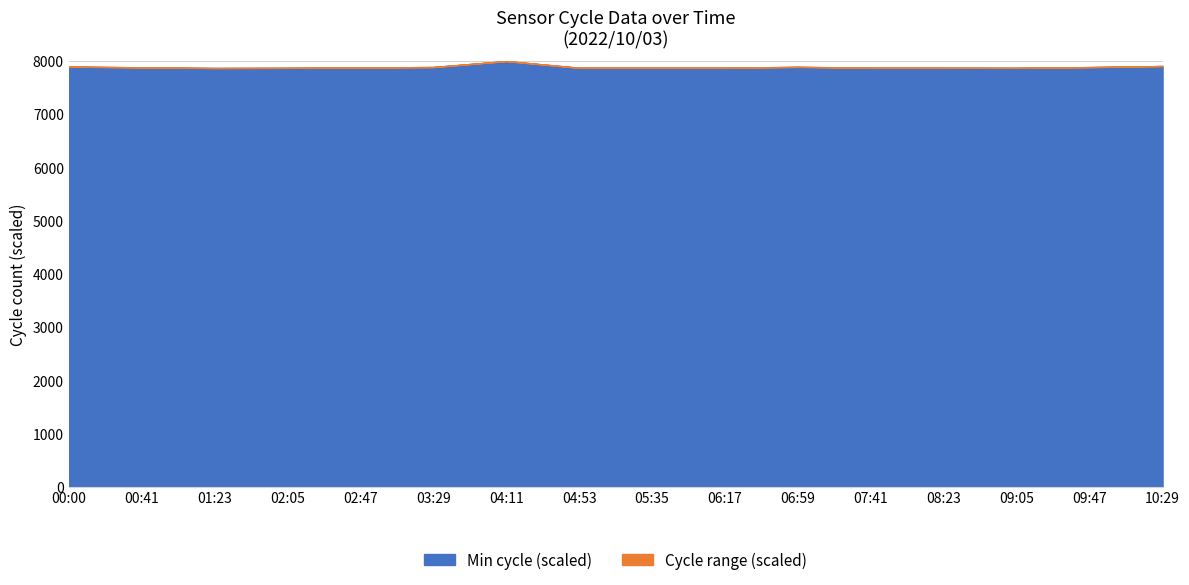

Count the number of data series in this chart.

2